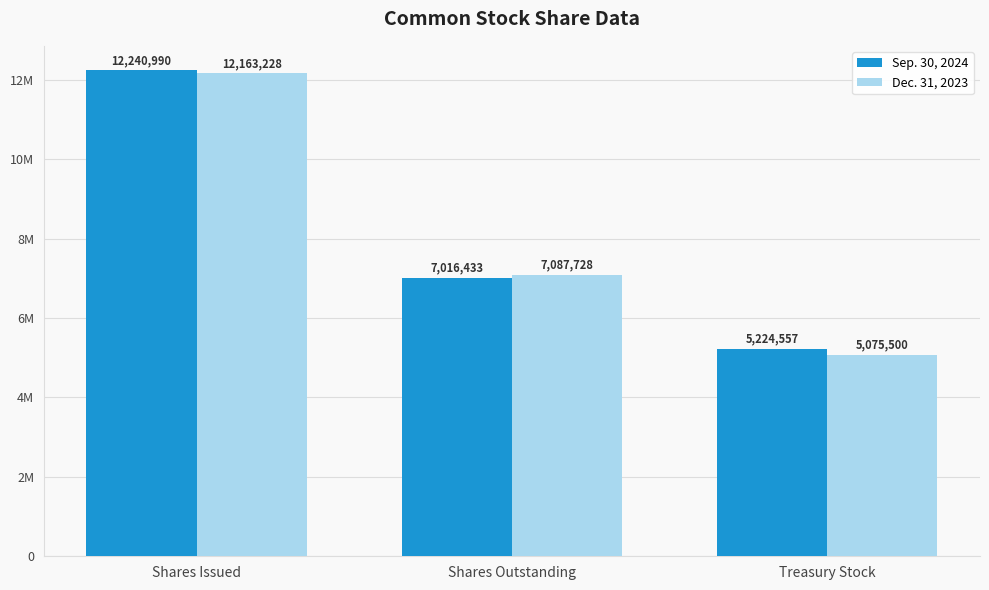

Which has a higher value, Shares Outstanding or Shares Issued?

Shares Issued